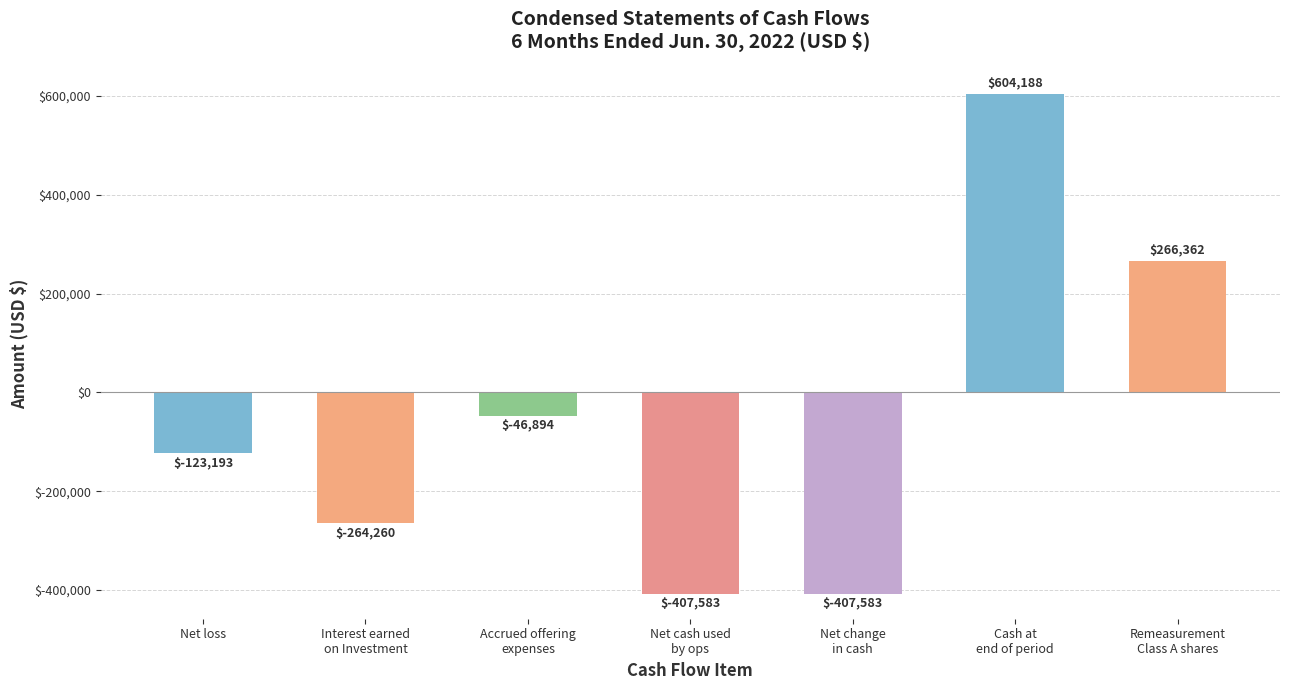

The chart shows a value of 258586 at Cash at
end of period. True or false?

False